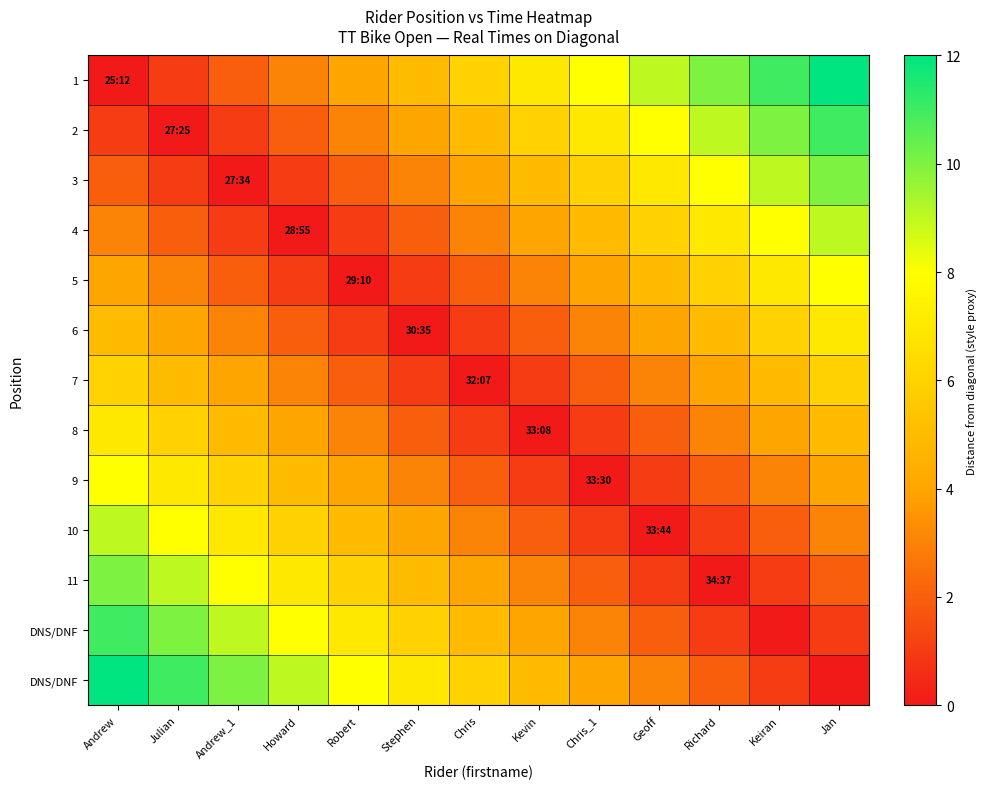

What is the greatest value displayed?

12